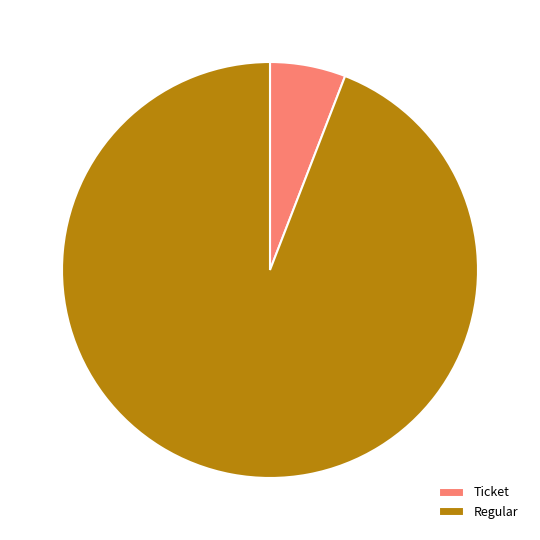

What is the majority slice?

Regular